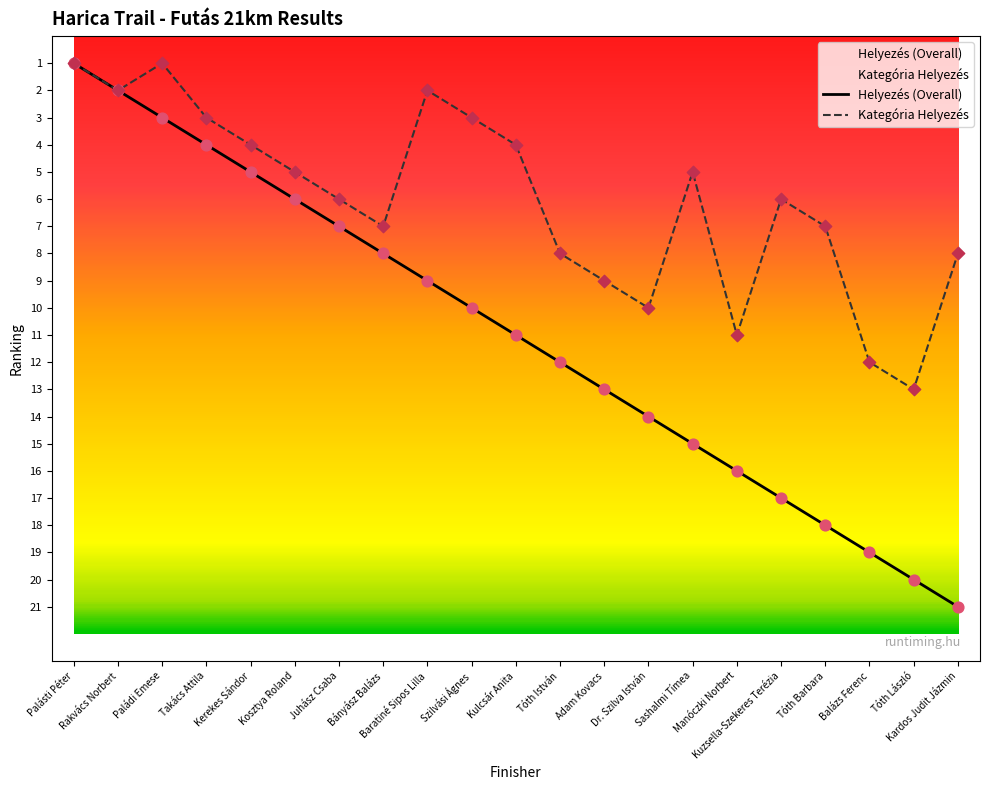

Is the value of Helyezés (Overall) at Palásti Péter greater than the value of Kategória Helyezés at Dr. Szilva István?

No